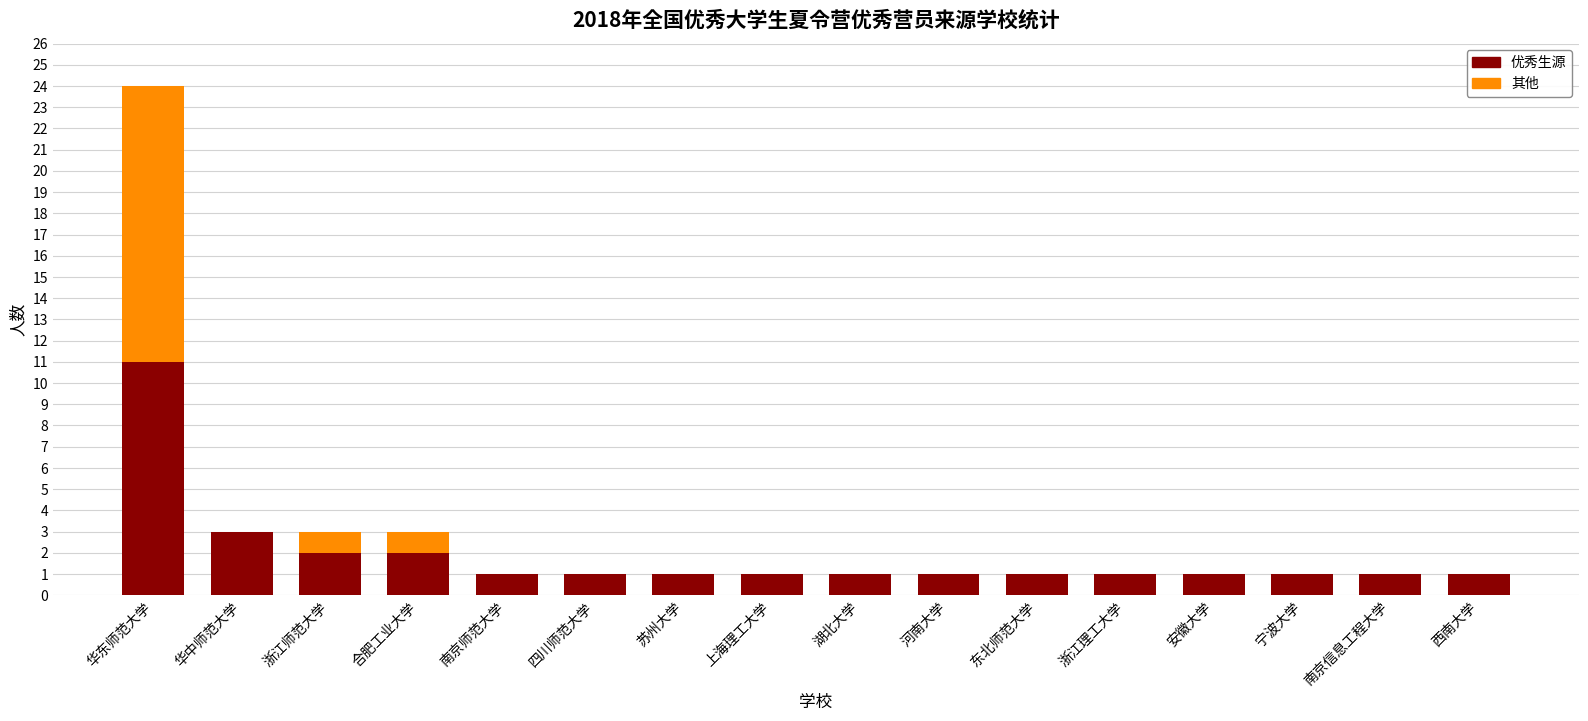

What is the total value across all series at 合肥工业大学?

3